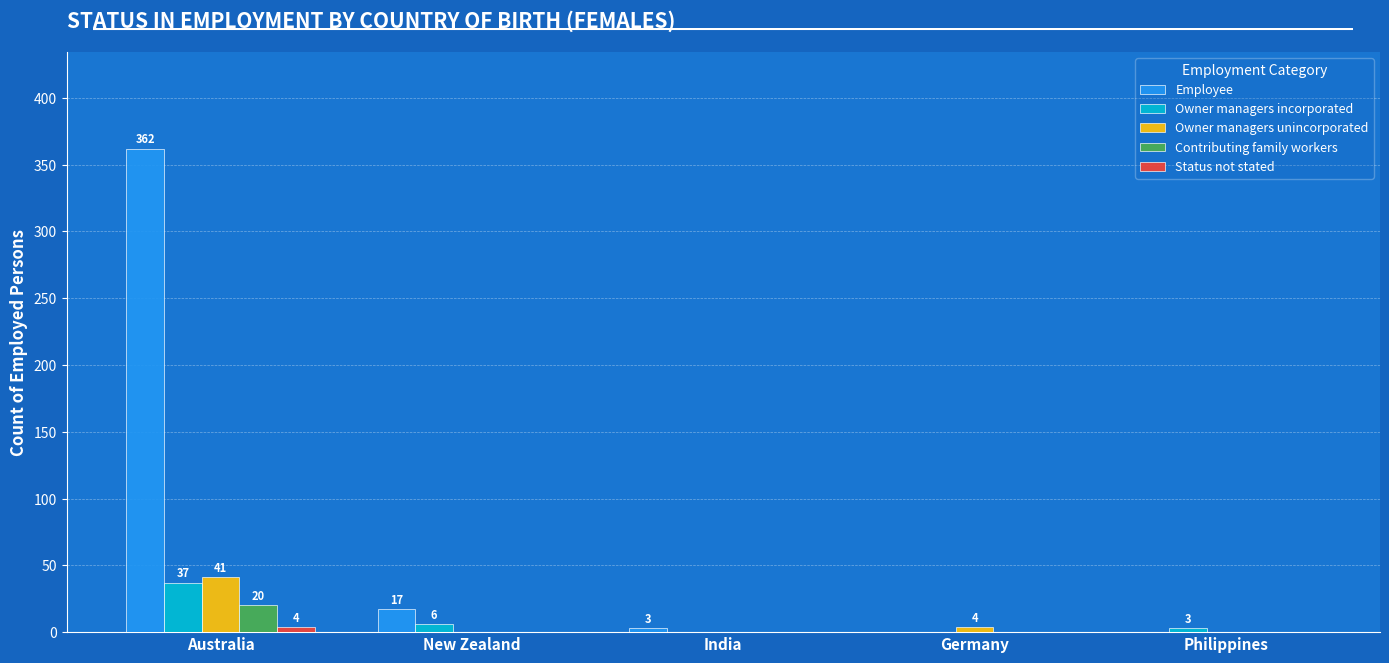

Which series changed the most between Australia and India?

Employee